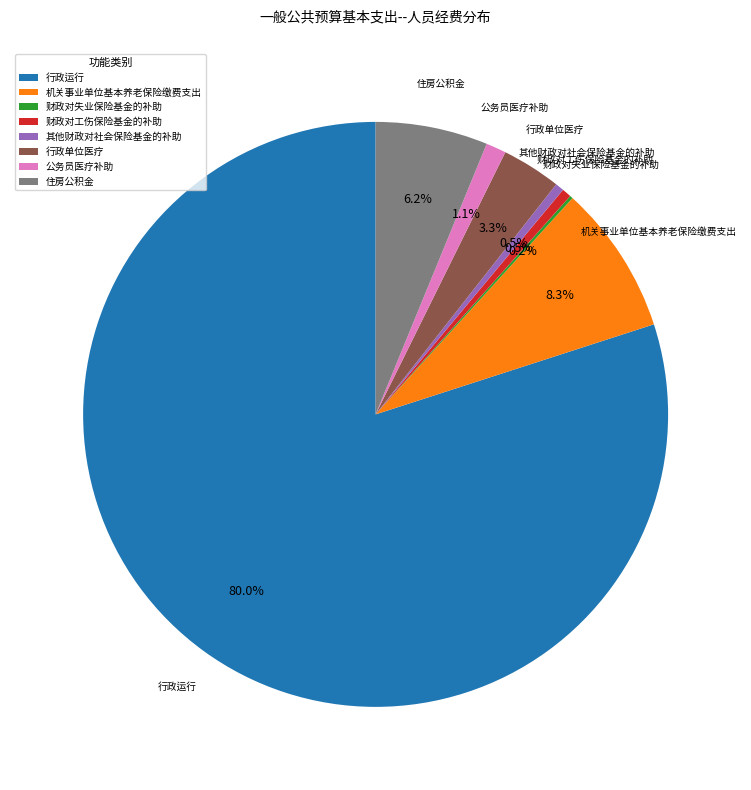

Does 公务员医疗补助 account for over 50% of the chart?

No